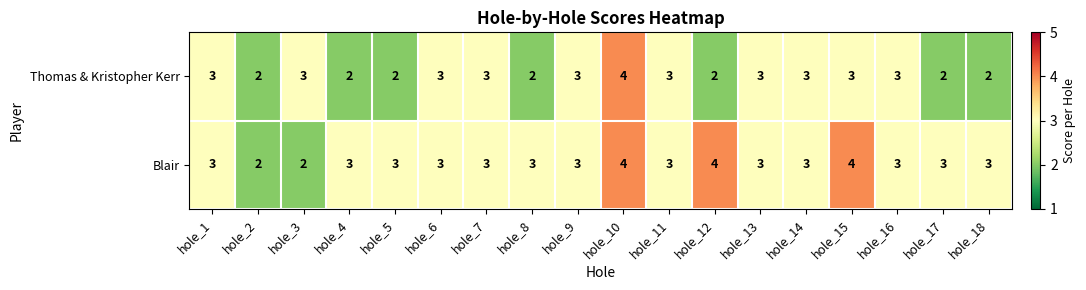

At which category is the sum across all series the highest?

hole_10